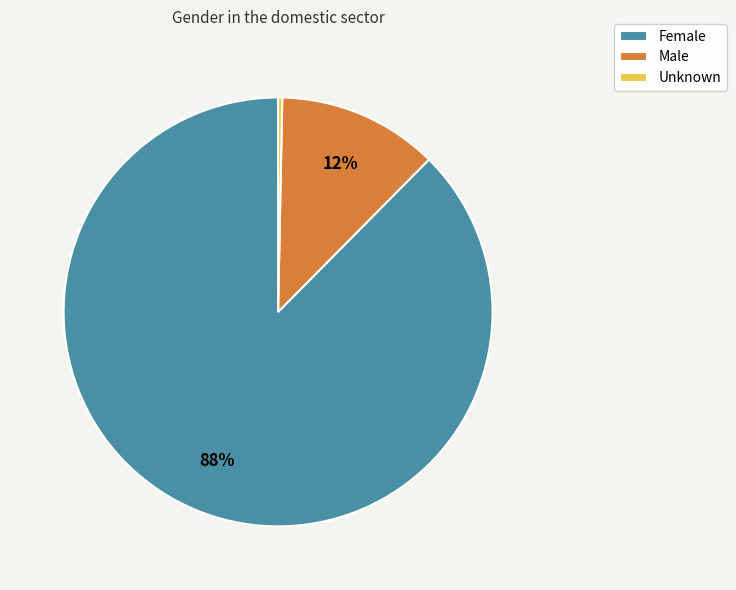

Rank the categories by value from lowest to highest.

Unknown, Male, Female